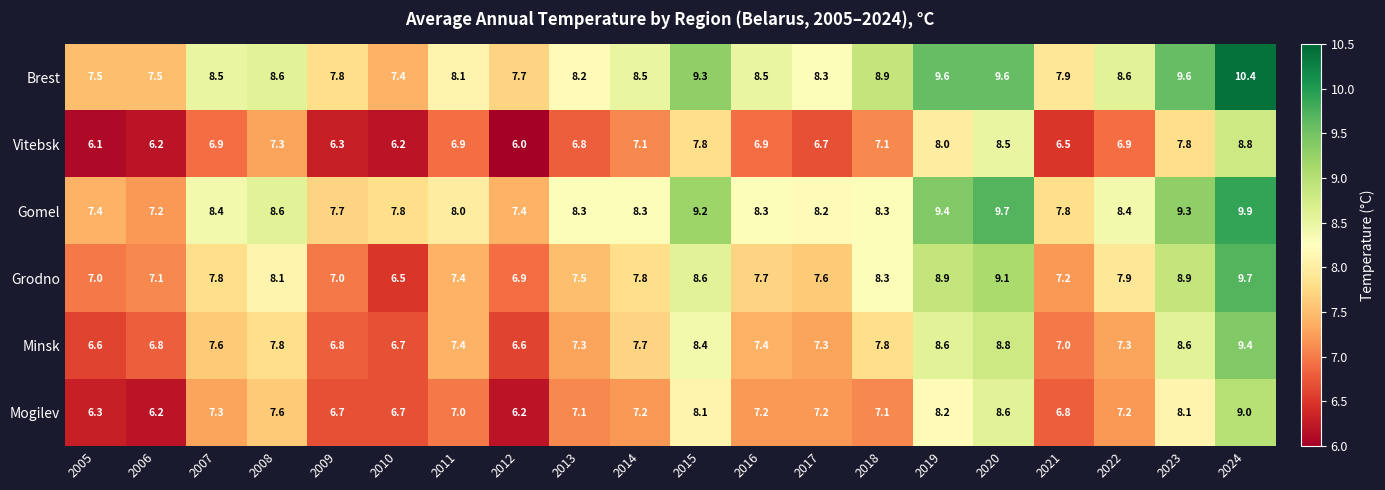

List the series in order of their peak value, highest first.

Brest, Gomel, Grodno, Minsk, Mogilev, Vitebsk